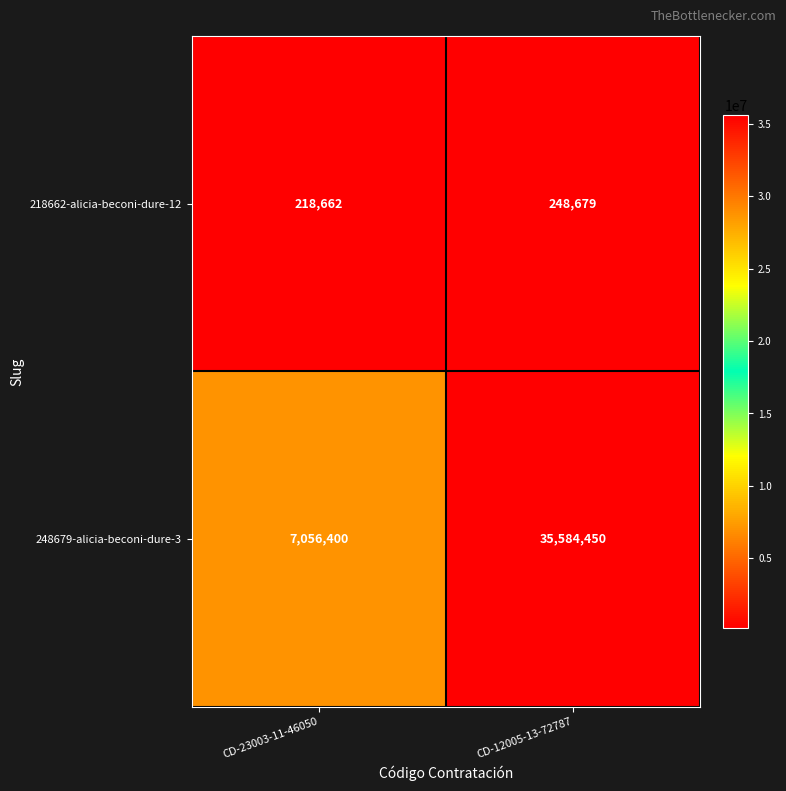

Which label corresponds to the smallest value in the chart?

CD-23003-11-46050